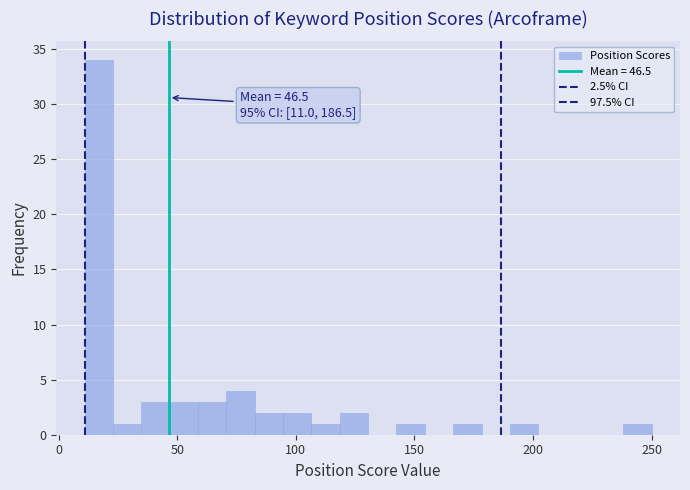

Around what value on the x-axis is the tallest bar? Give the approximate position of its centre, as read against the axis.

15